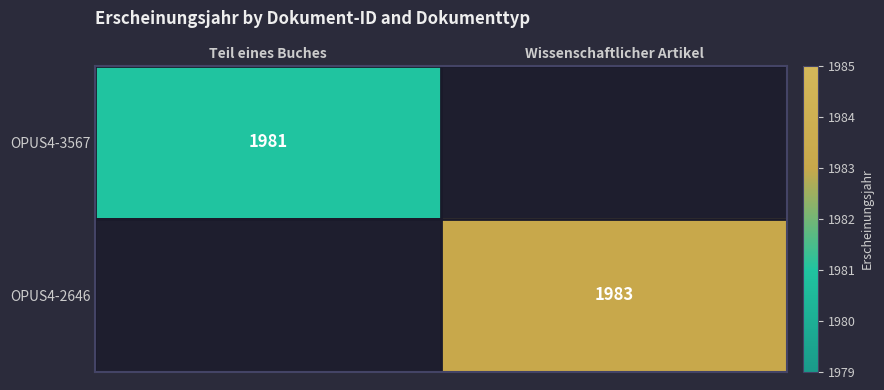

Is the value of OPUS4-3567 at Teil eines Buches greater than the value of OPUS4-2646 at Wissenschaftlicher Artikel?

No